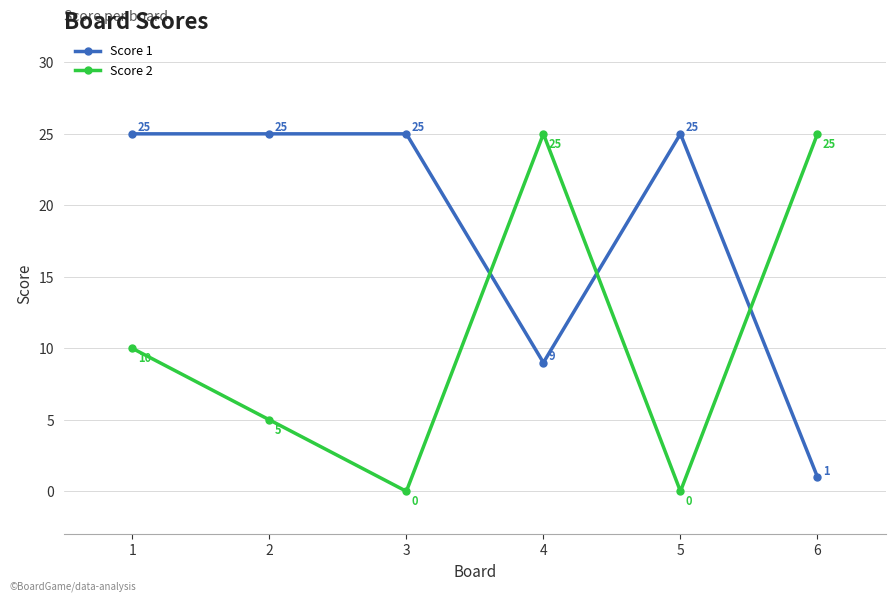

In Score 2, how many points are higher than both neighbors (excluding endpoints)?

1